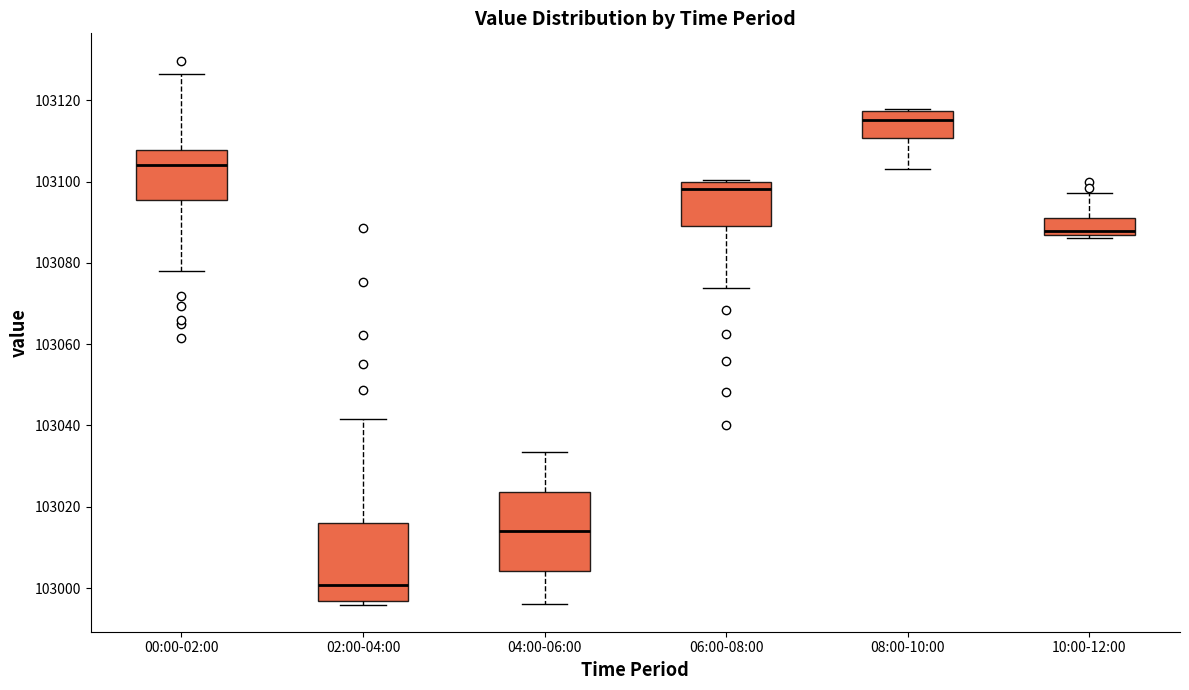

Which box's median line is the highest?

08:00-10:00